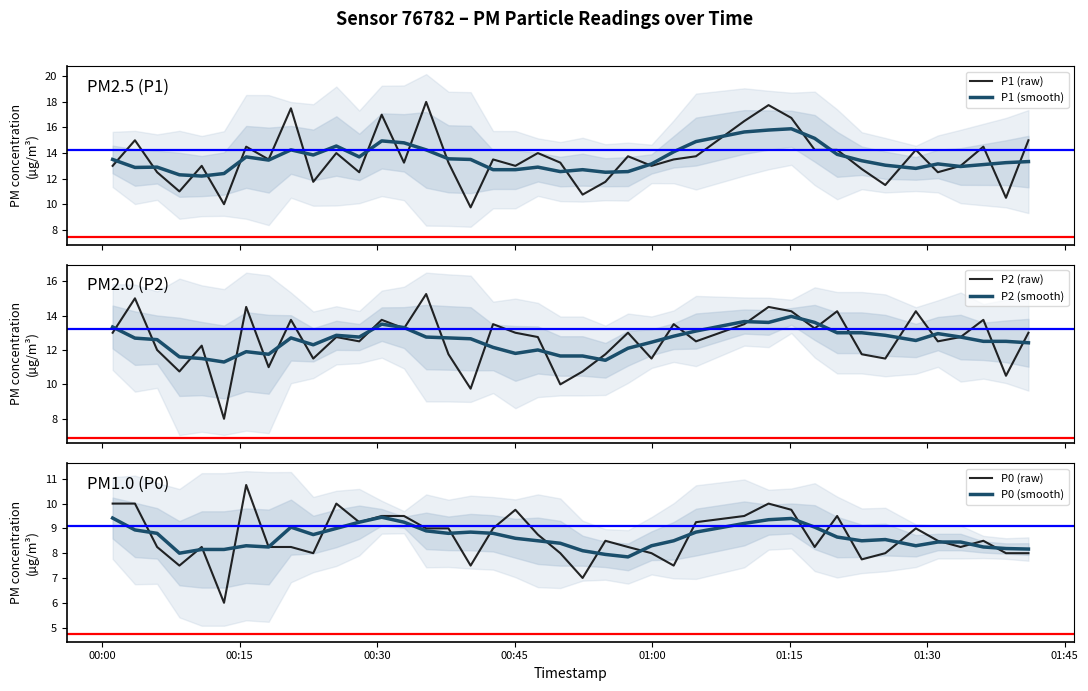

What is the lowest value of the P1 (smooth) series?

12.2